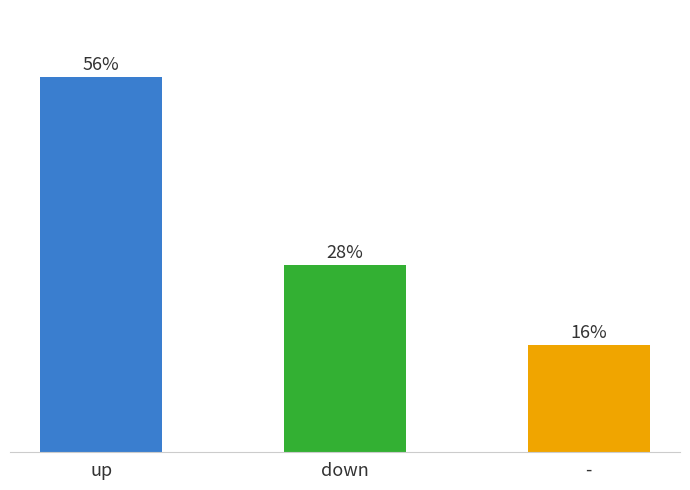

Where does the data first go above 28?

up